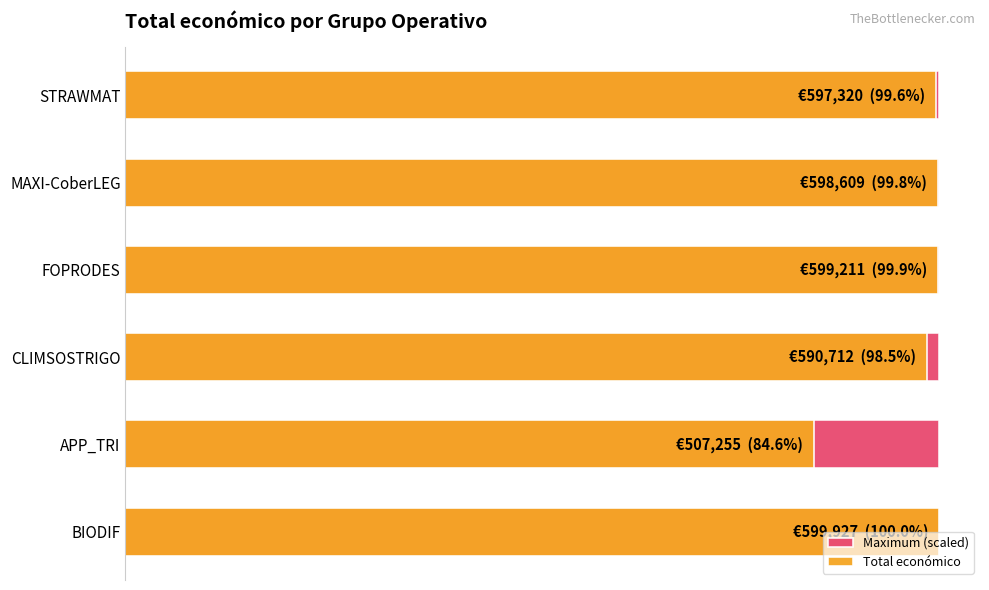

Reading right to left, transcribe all the data shown in this chart.

Maximum (scaled): 0.6	0.6	0.6	0.6	0.6	0.6
Total económico: 599927.0	507255.0	590712.0	599211.0	598609.0	597320.0